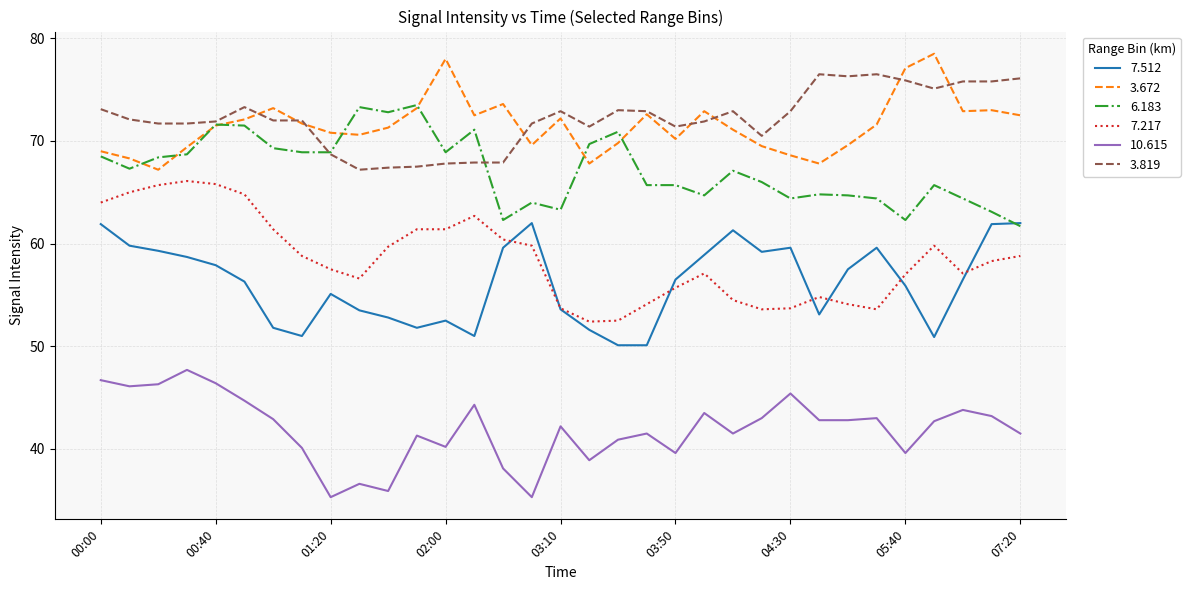

True or false: 10.615 and 6.183 cross at least once.

False